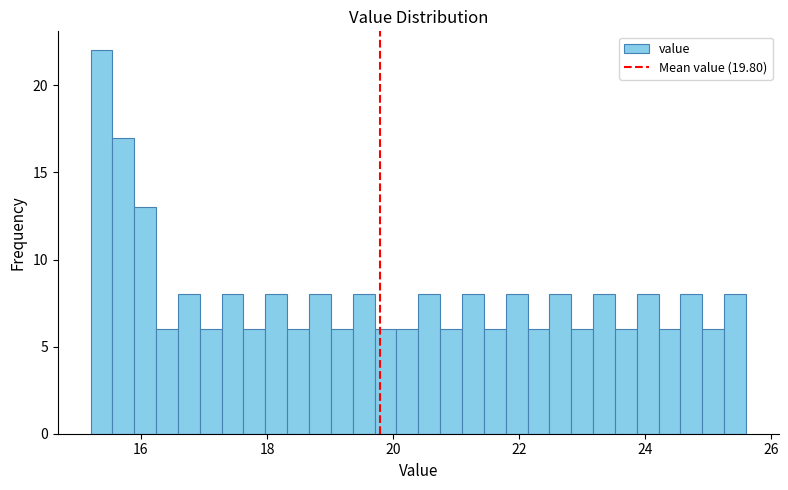

Around what value on the x-axis is the tallest bar? Give the approximate position of its centre, as read against the axis.

15.4